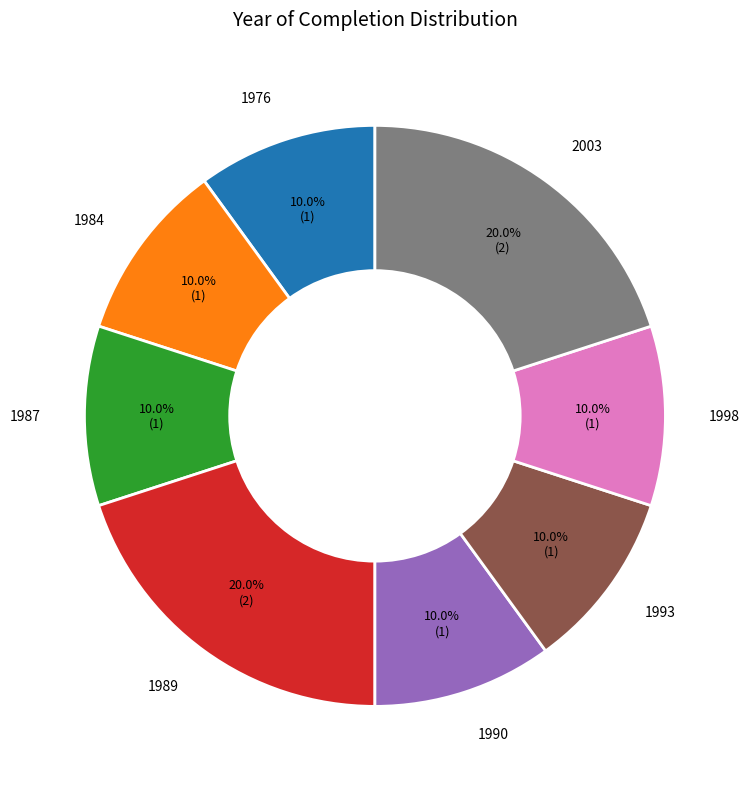

Does 1990 account for over 50% of the chart?

No